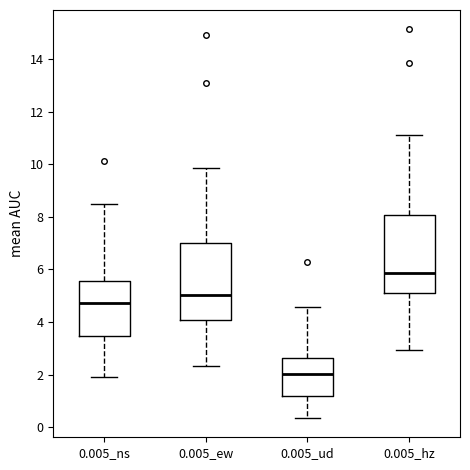

Reading left to right, read every box against the y-axis: the position of its median line, the range the box covers, and the ends of its whiskers. The values are not printed on the chart, so give them approximately, as read against the axis.

0.005_ns: median 4.8, box 3.4 to 5.6, whiskers 2.0 to 8.4
0.005_ew: median 5.0, box 4.0 to 7.0, whiskers 2.4 to 9.8
0.005_ud: median 2.0, box 1.2 to 2.6, whiskers 0.4 to 4.6
0.005_hz: median 5.8, box 5.2 to 8.0, whiskers 3.0 to 11.0